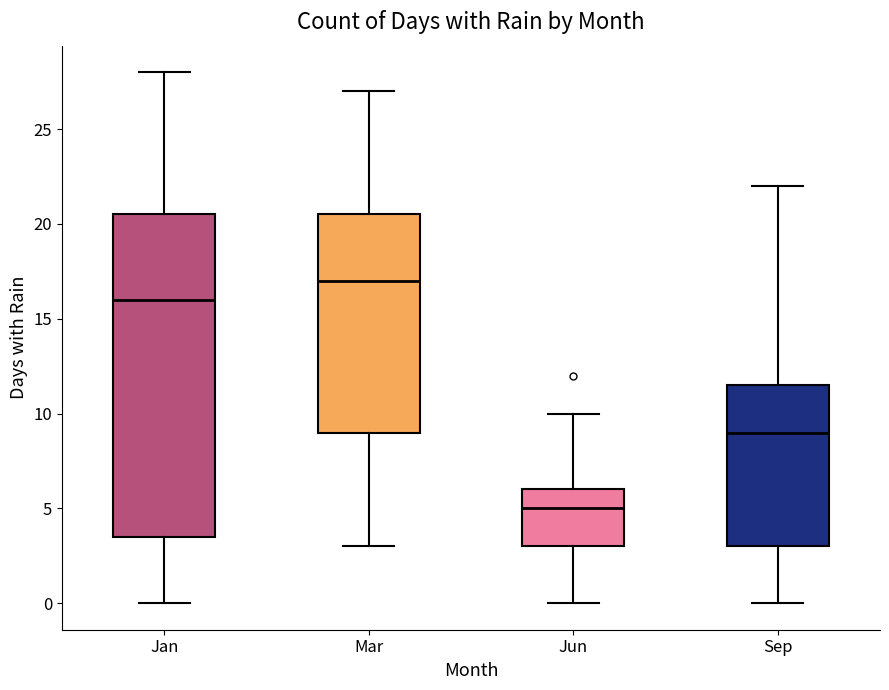

Reading left to right, transcribe this box plot: for each box, give where its median line is, the range the box spans, and where its two whiskers end, as read against the y-axis. The values are not printed on the chart, so give them approximately, as read against the axis.

Jan: median 16.0, box 3.5 to 20.5, whiskers 0.0 to 28.0
Mar: median 17.0, box 9.0 to 20.5, whiskers 3.0 to 27.0
Jun: median 5.0, box 3.0 to 6.0, whiskers 0.0 to 10.0
Sep: median 9.0, box 3.0 to 11.5, whiskers 0.0 to 22.0